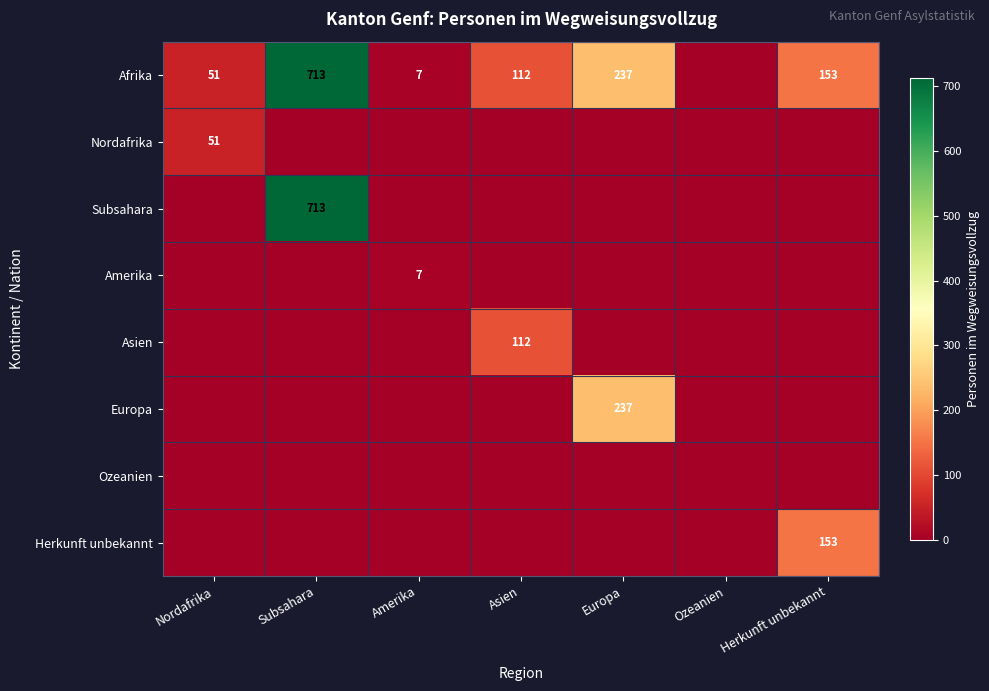

Which series has the largest total across all categories?

Afrika